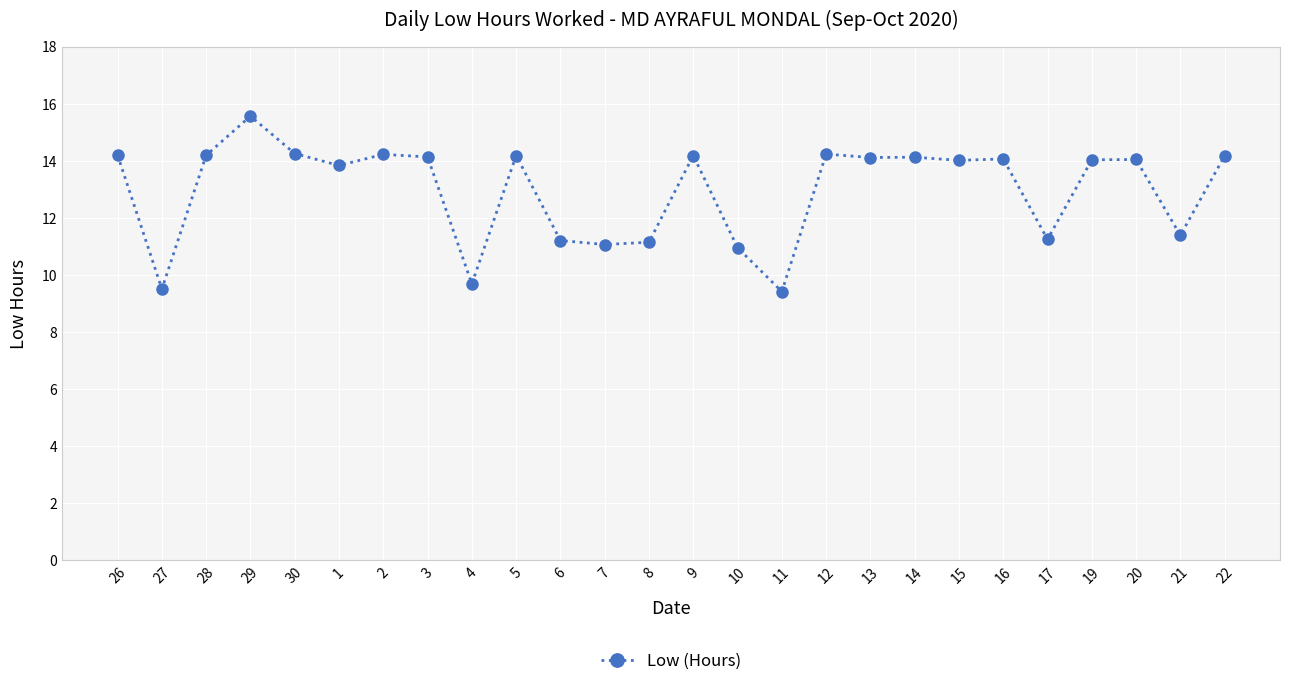

Where is the first local maximum?

29